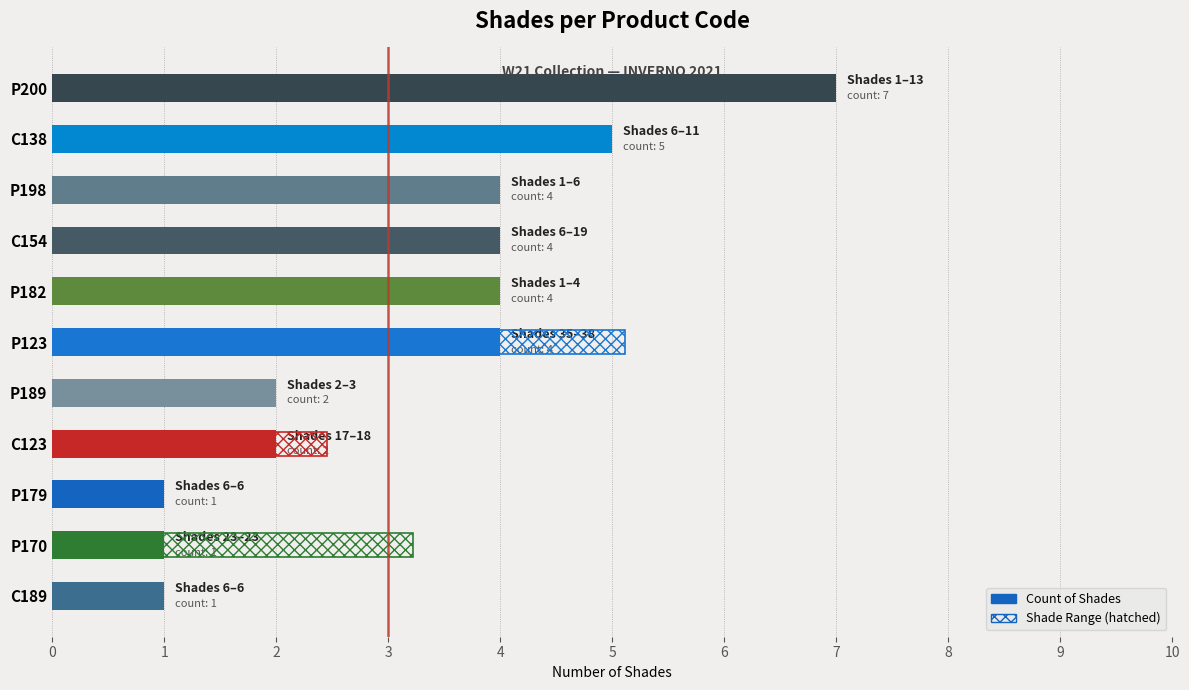

Does the chart contain any negative values?

No